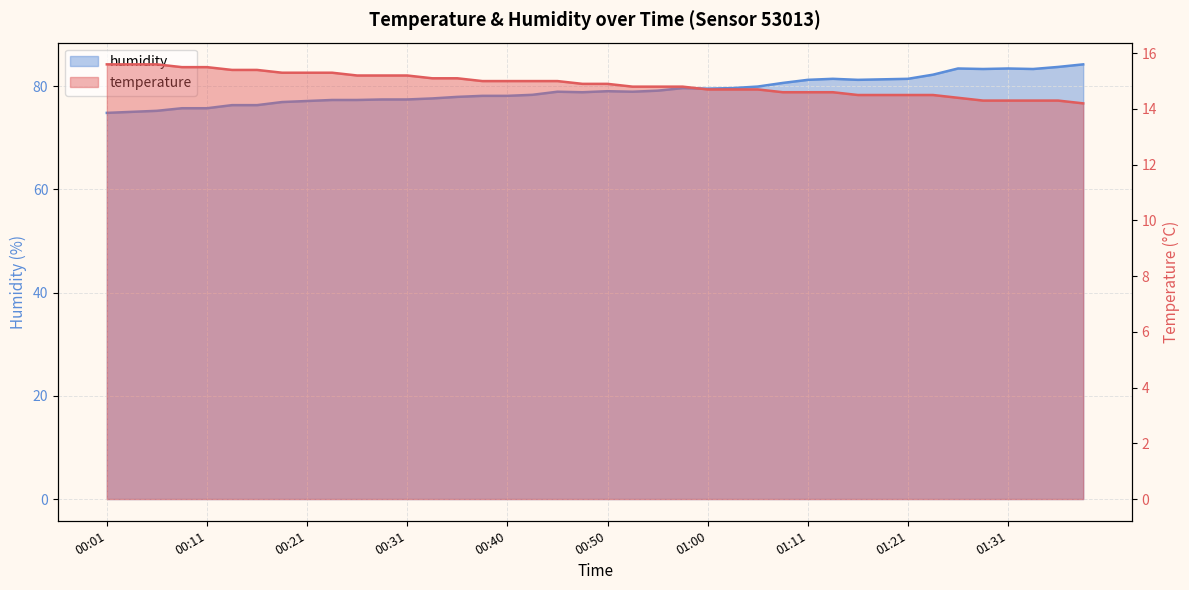

What are all the series names shown in the legend?

temperature, humidity